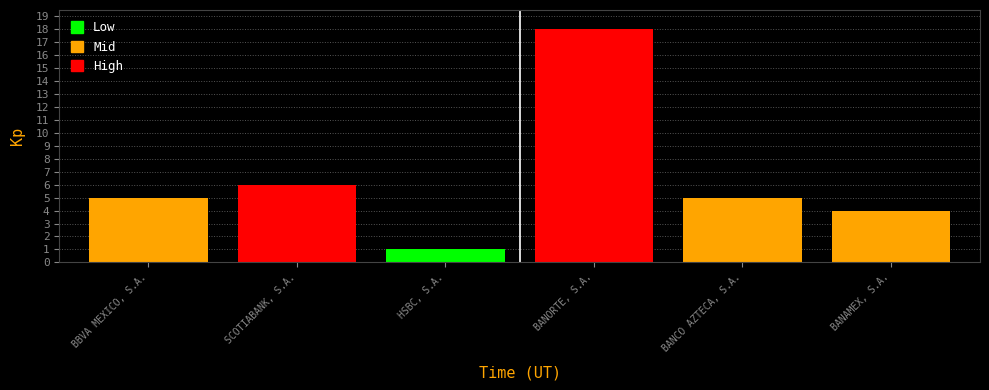

At which label is the value closest to 9?

SCOTIABANK, S.A.